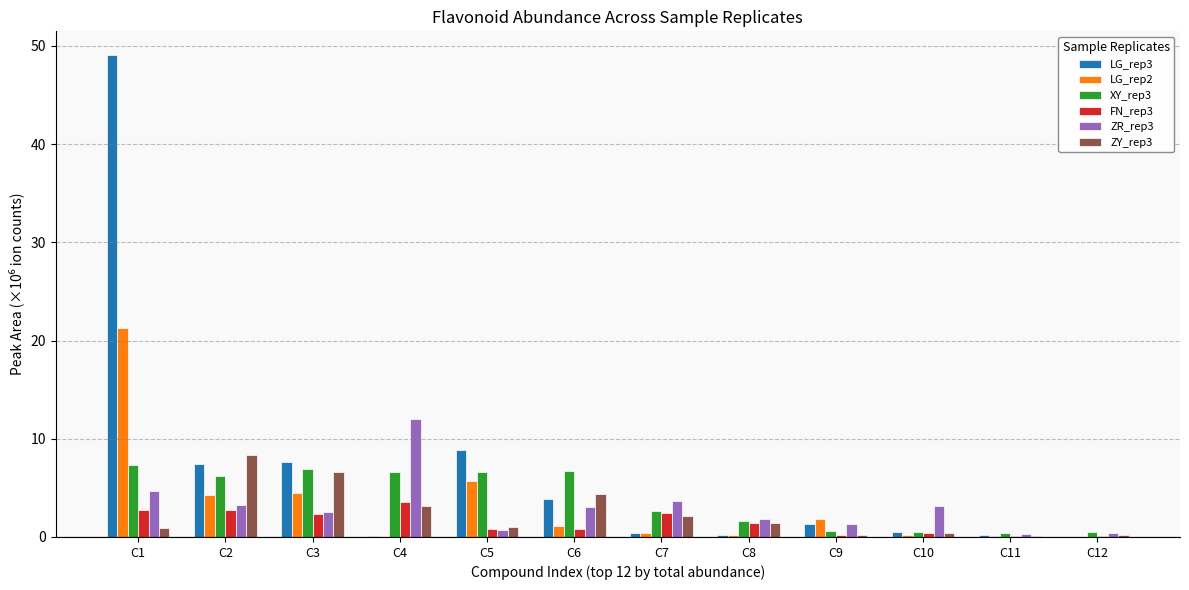

True or false: LG_rep3 has a value of 3.3 at C2.

False